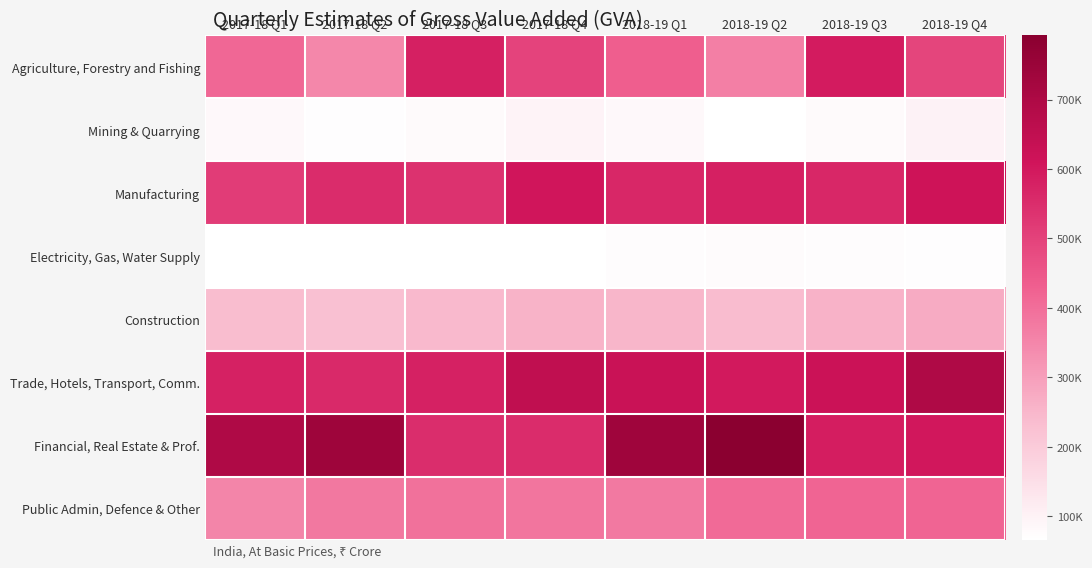

Reading right to left, transcribe all the data shown in this chart.

Agriculture, Forestry and Fishing: 2018-19 Q4=494437	2018-19 Q3=592115	2018-19 Q2=365738	2018-19 Q1=434854	2017-18 Q4=496510	2017-18 Q3=581219	2017-18 Q2=348962	2017-18 Q1=413332
Mining & Quarrying: 2018-19 Q4=97778	2018-19 Q3=80277	2018-19 Q2=68444	2018-19 Q1=84022	2017-18 Q4=96293	2017-18 Q3=79546	2017-18 Q2=69707	2017-18 Q1=84065
Manufacturing: 2018-19 Q4=616444	2018-19 Q3=563029	2018-19 Q2=582233	2018-19 Q1=564361	2017-18 Q4=606490	2017-18 Q3=537525	2017-18 Q2=553424	2017-18 Q1=511989
Electricity, Gas, Water Supply: 2018-19 Q4=71049	2018-19 Q3=72792	2018-19 Q2=76137	2018-19 Q1=74511	2017-18 Q4=67559	2017-18 Q3=66571	2017-18 Q2=69359	2017-18 Q1=69161
Construction: 2018-19 Q4=275364	2018-19 Q3=260462	2018-19 Q2=238729	2018-19 Q1=250892	2017-18 Q4=258266	2017-18 Q3=243991	2017-18 Q2=226647	2017-18 Q1=235401
Trade, Hotels, Transport, Comm.: 2018-19 Q4=694148	2018-19 Q3=620292	2018-19 Q2=597467	2018-19 Q1=625513	2017-18 Q4=652692	2017-18 Q3=578637	2017-18 Q2=557968	2017-18 Q1=579122
Financial, Real Estate & Prof.: 2018-19 Q4=601548	2018-19 Q3=587989	2018-19 Q2=792216	2018-19 Q1=737031	2017-18 Q4=552146	2017-18 Q3=550115	2017-18 Q2=740833	2017-18 Q1=694096
Public Admin, Defence & Other: 2018-19 Q4=419185	2018-19 Q3=419392	2018-19 Q2=407830	2018-19 Q1=377924	2017-18 Q4=386642	2017-18 Q3=395191	2017-18 Q2=379770	2017-18 Q1=350940